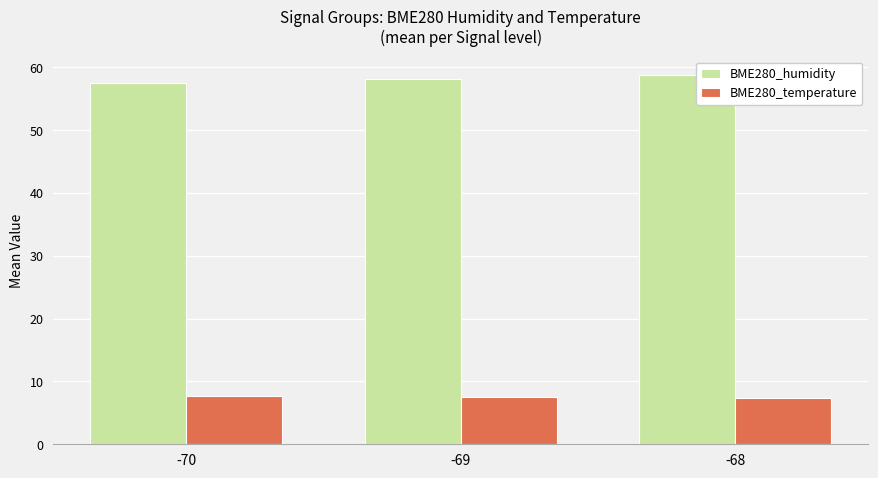

What is the maximum value shown in the chart?

58.8